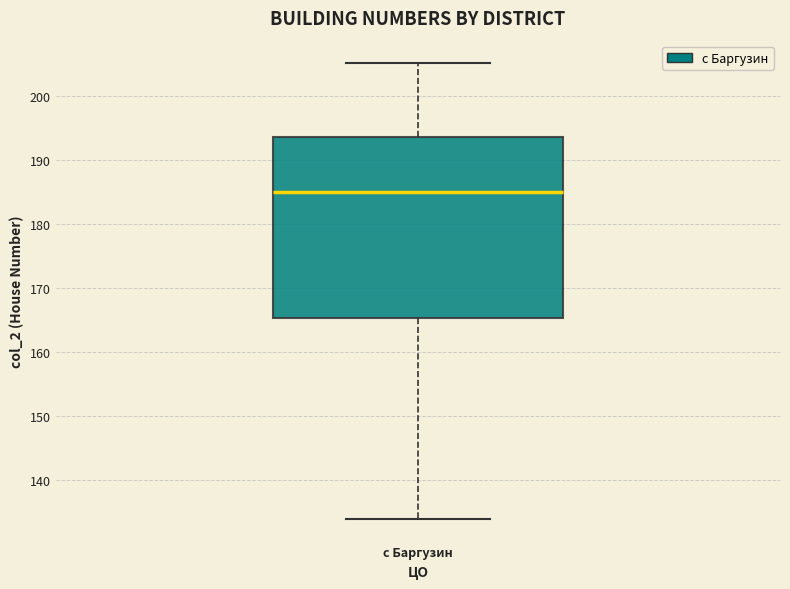

Read this box plot against the y-axis: the position of the median line, the range covered by the box, and the ends of both whiskers. The values are not printed on the chart, so give them approximately, as read against the axis.

median 185, box 165 to 194, whiskers 134 to 205